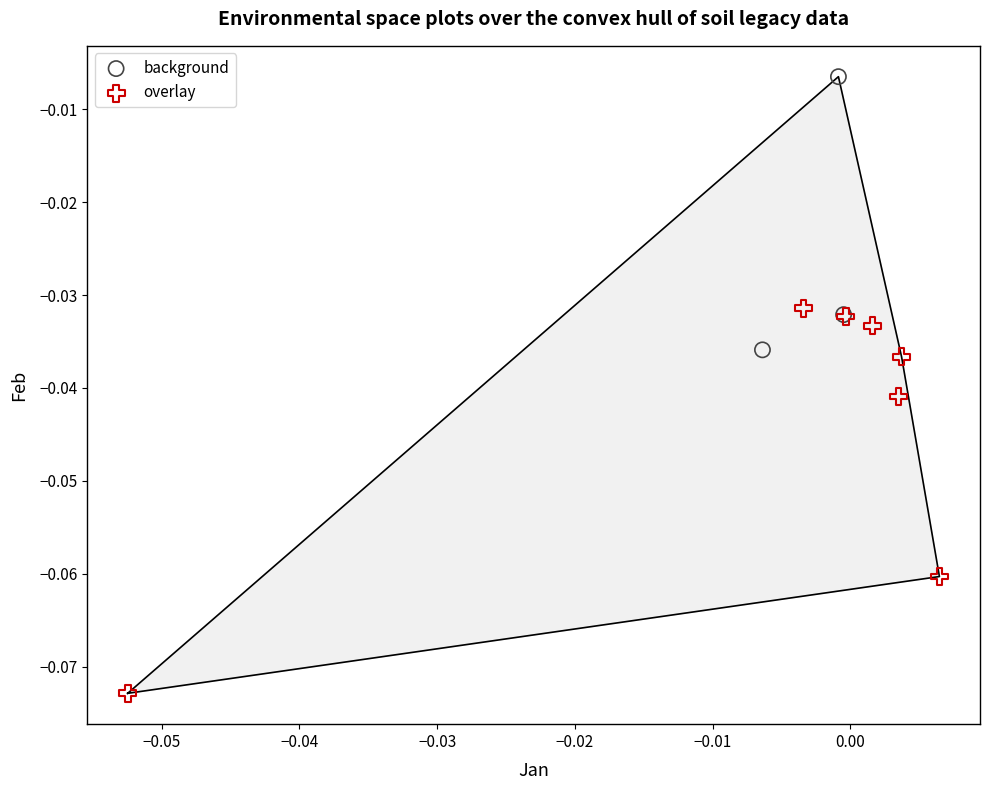

Which series reaches the minimum Y coordinate?

overlay